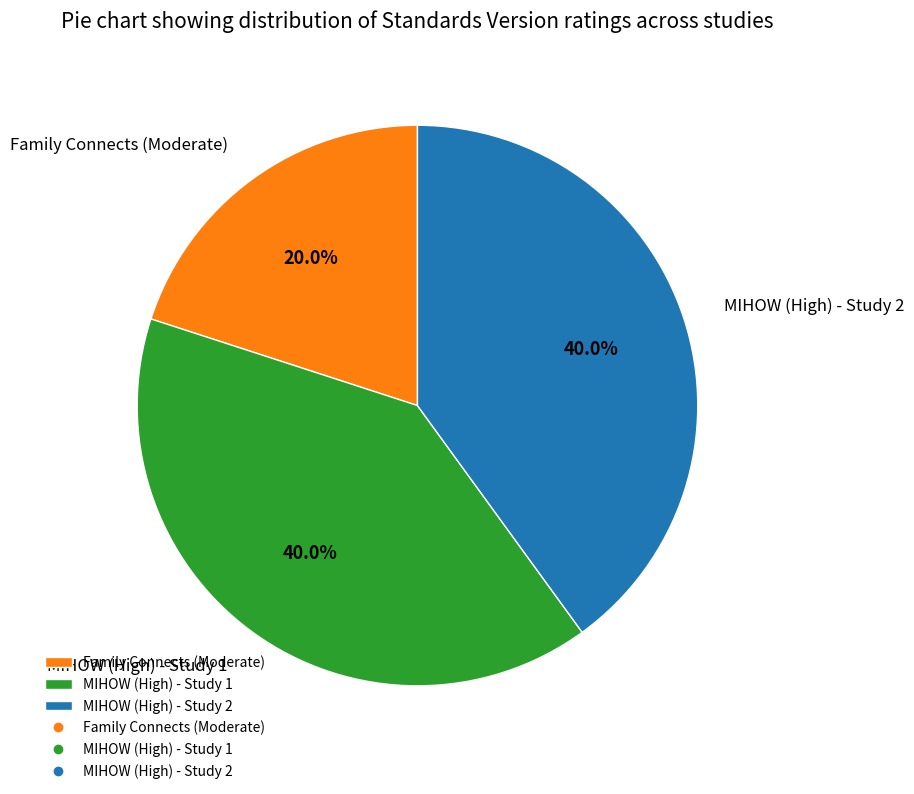

True or false: MIHOW (High) - Study 1 accounts for 40% of the total.

True